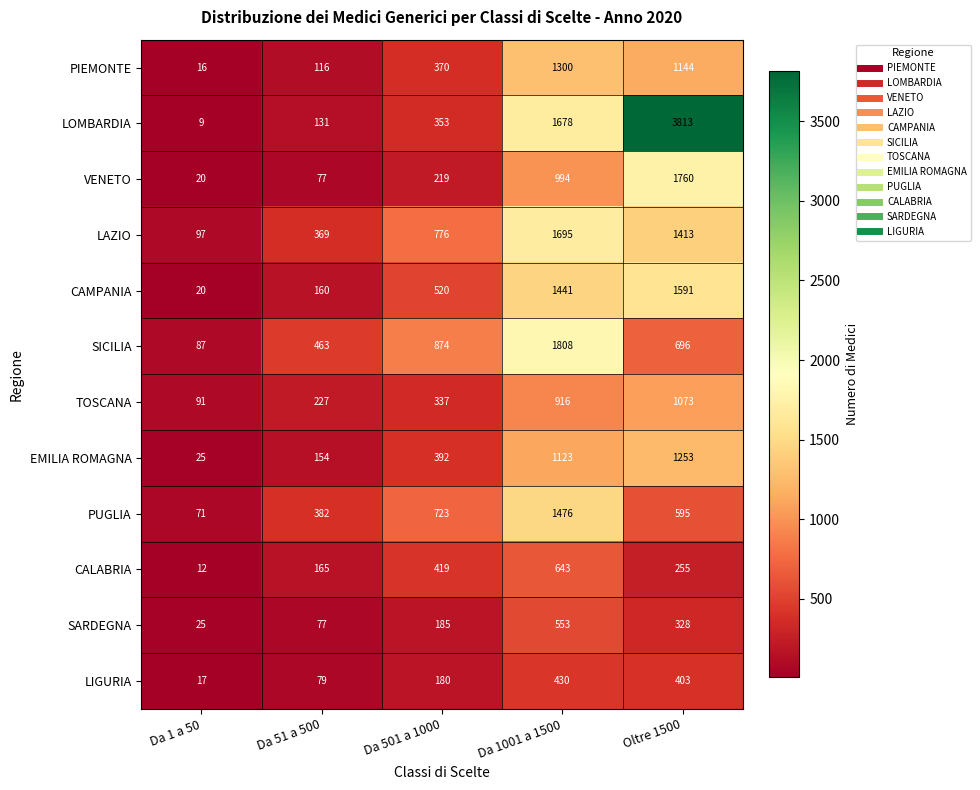

Between Da 501 a 1000 and Oltre 1500, which series saw the biggest shift?

LOMBARDIA